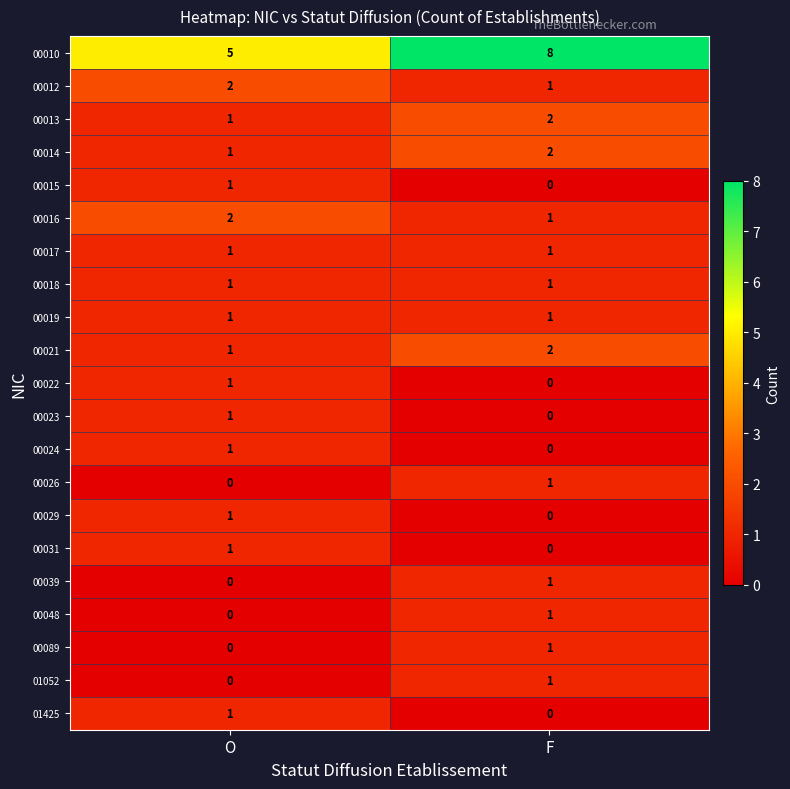

Count the number of categories in the chart.

2